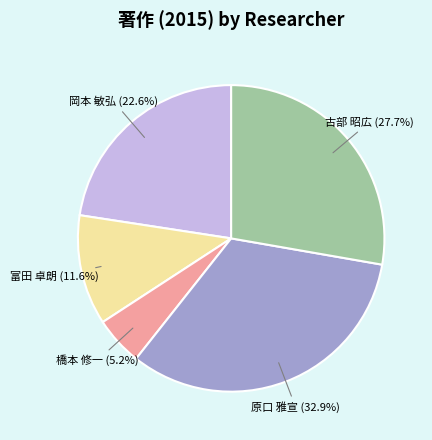

Is there any slice that represents more than half of the pie?

No